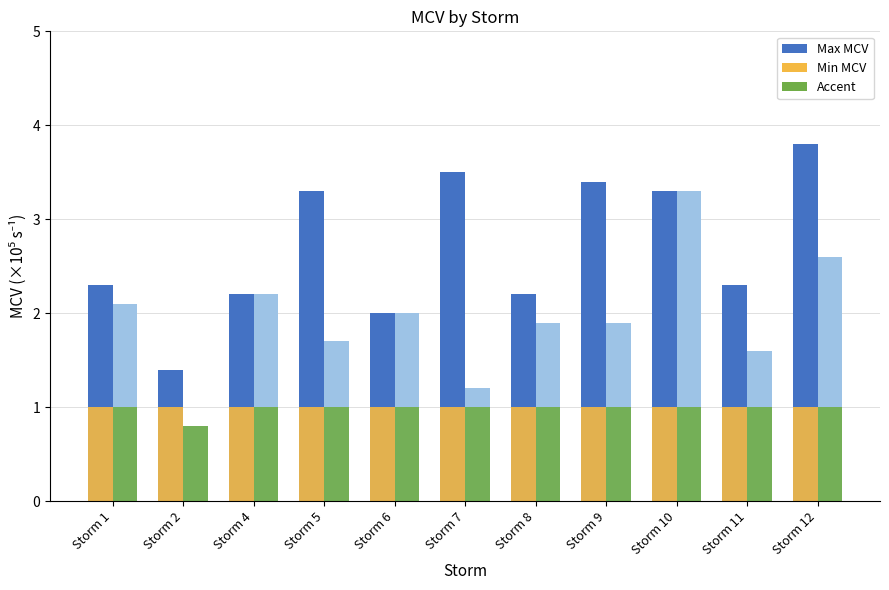

What is the total value across all series at Storm 10?

8.6